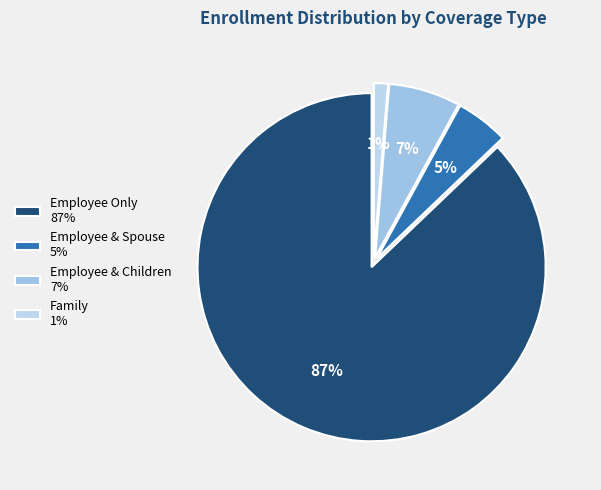

Which category has the smallest portion of the pie?

Family